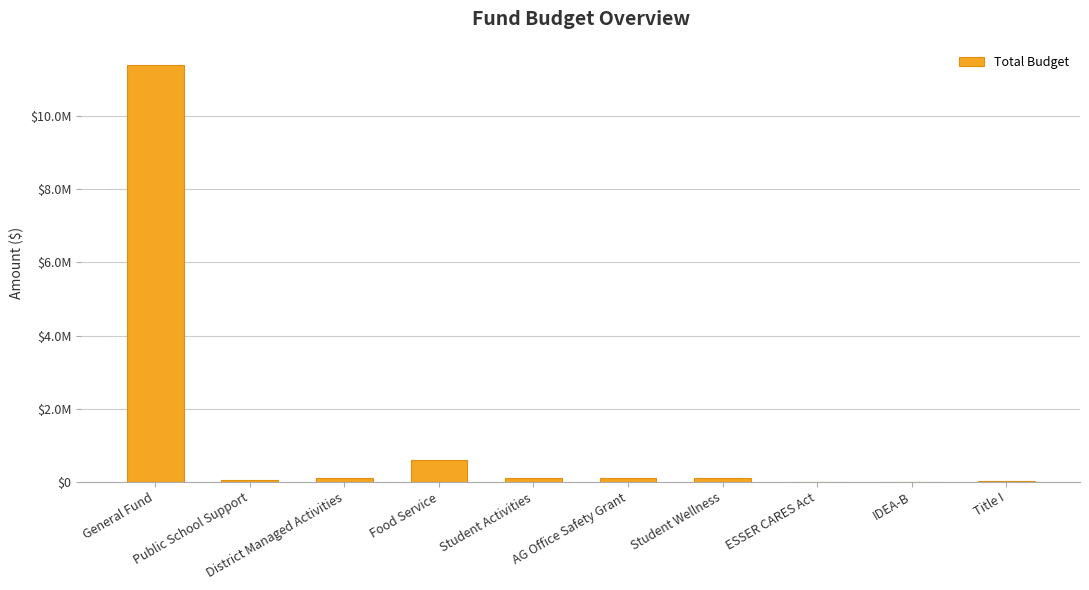

Are the bars horizontal?

No